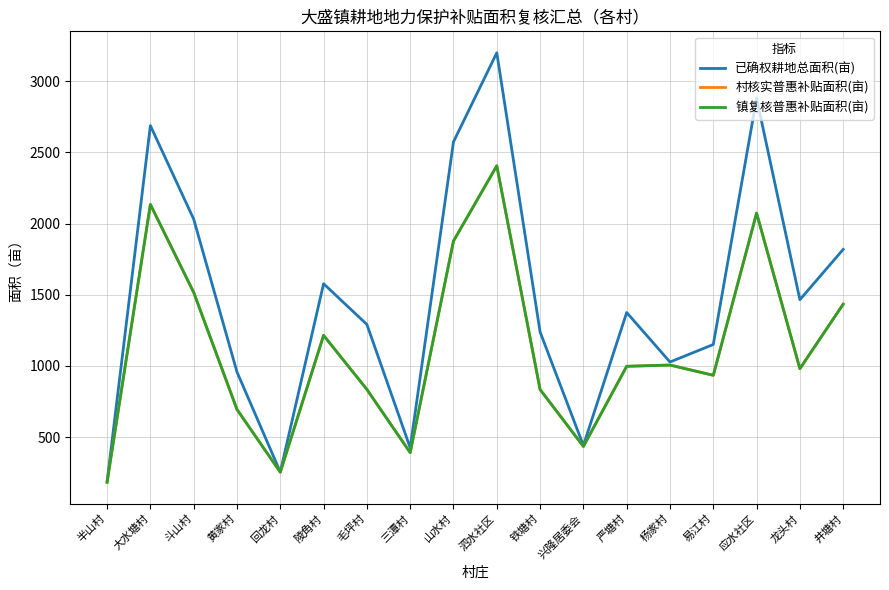

Where is the first local maximum for 已确权耕地总面积(亩)?

大水塘村